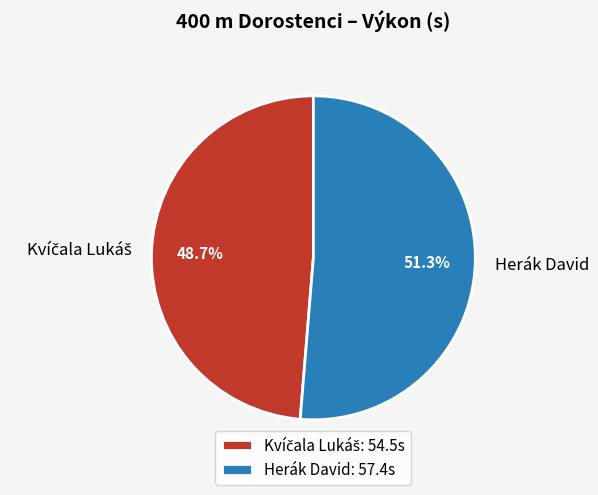

Is there any slice that represents more than half of the pie?

Yes